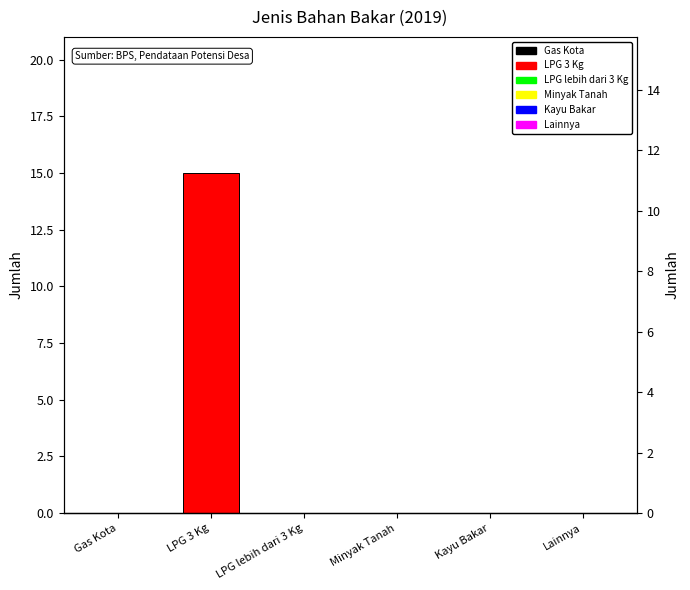

What is the sum of all values?

15